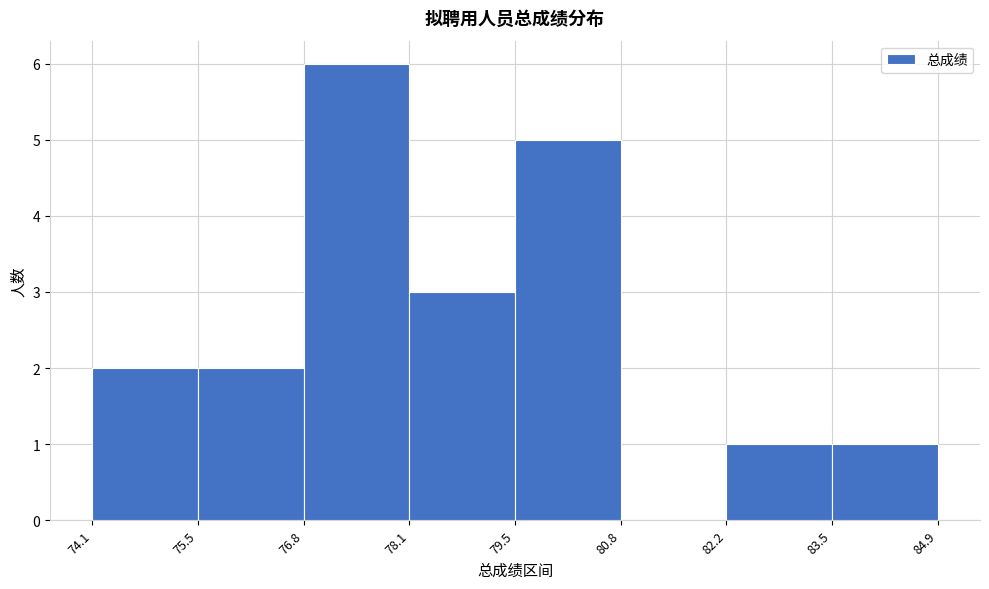

Reading left to right, list every bar in this chart as the range it spans on the x-axis followed by its height. The values are not printed on the chart, so give them approximately, as read against the axis.

74.1 to 75.5: 2
75.5 to 76.8: 2
76.8 to 78.1: 6
78.1 to 79.5: 3
79.5 to 80.8: 5
80.8 to 82.2: 0
82.2 to 83.5: 1
83.5 to 84.9: 1